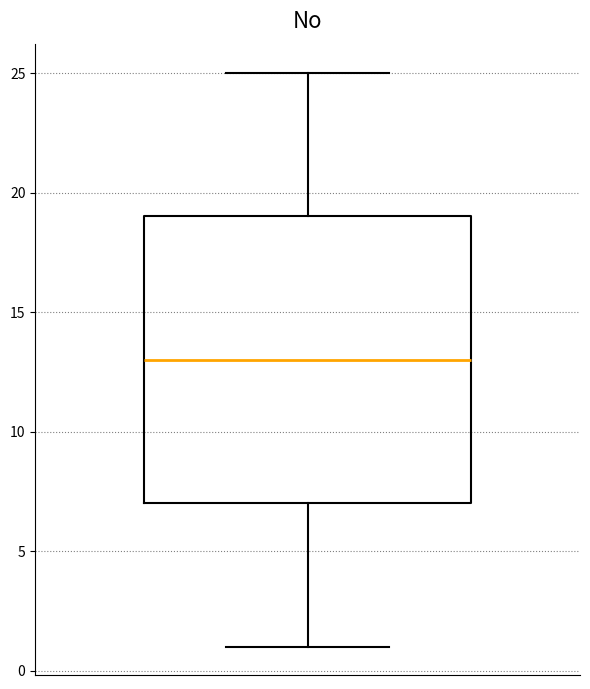

Where does the median line of the box sit on the y-axis? The values are not printed on the chart, so give them approximately, as read against the axis.

13